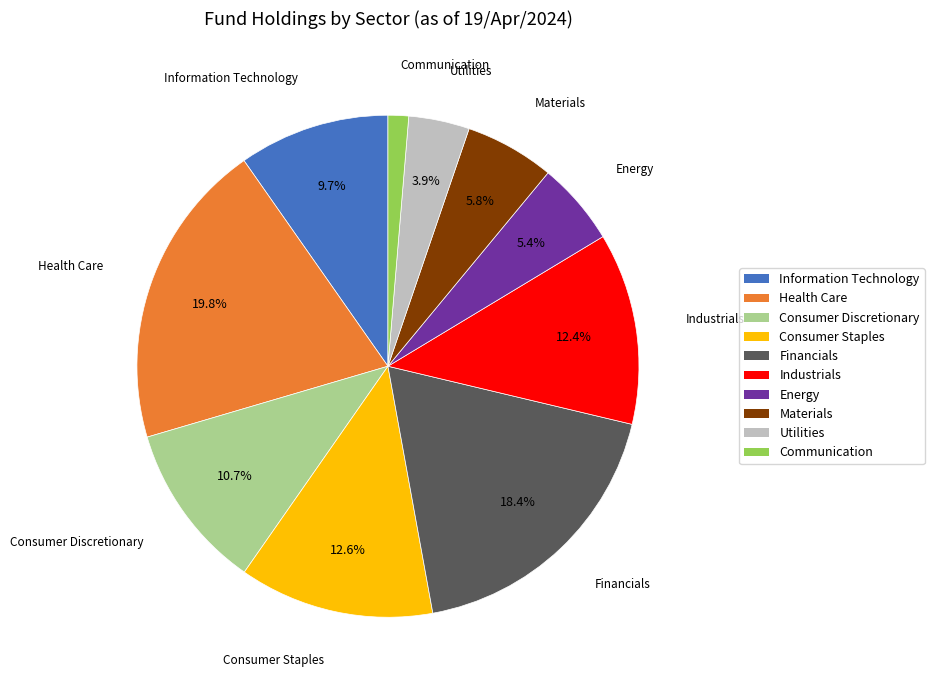

True or false: Financials accounts for 7% of the total.

False